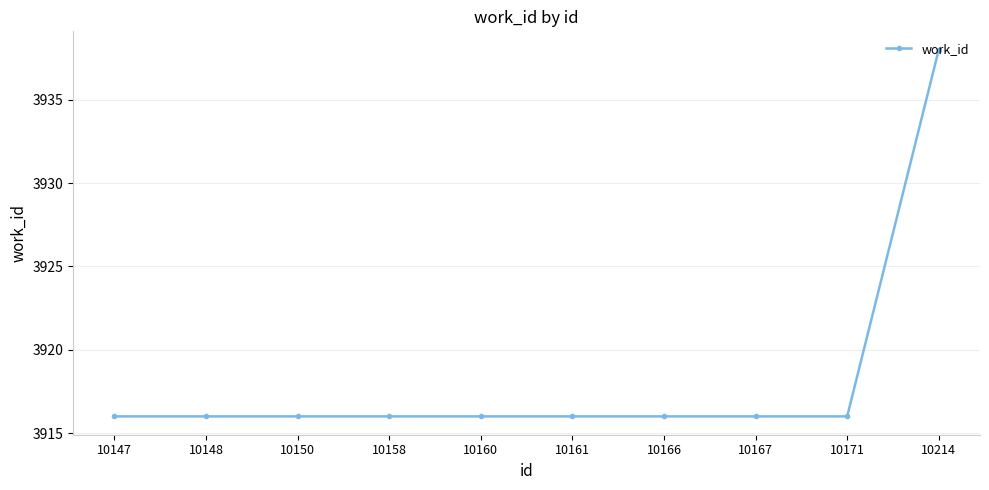

True or false: the data shows 6167 at 10161.

False